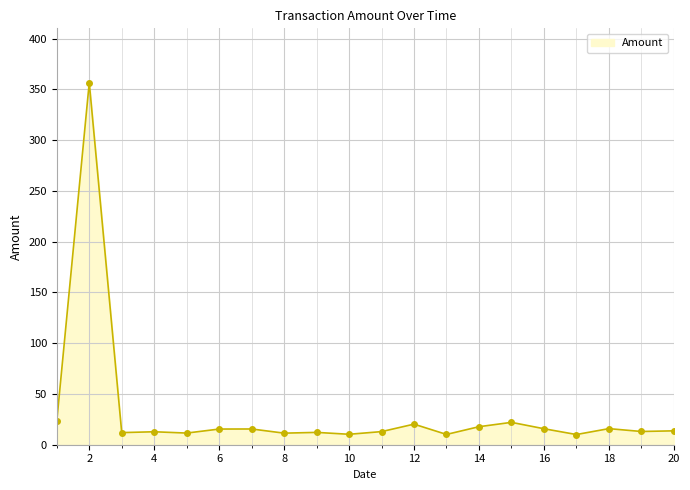

What is the minimum value shown in the chart?

10.0